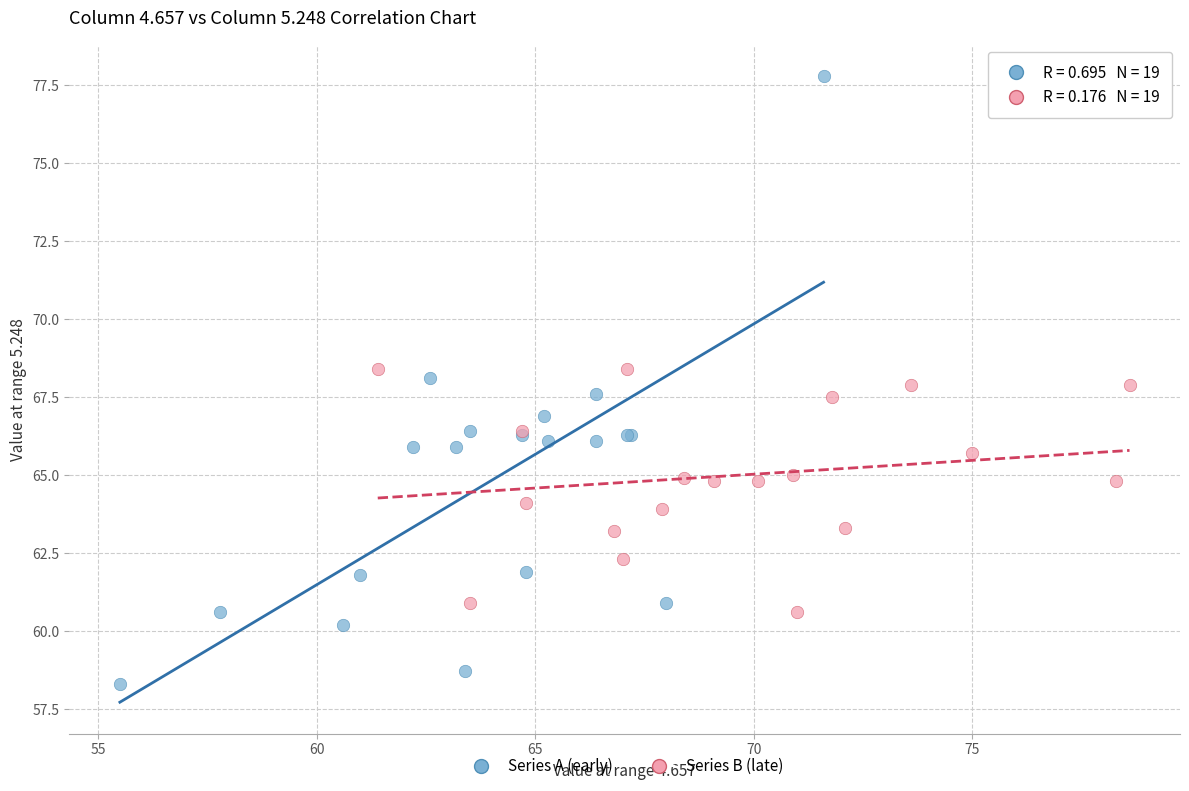

Which series reaches the minimum Y coordinate?

Series A (early)